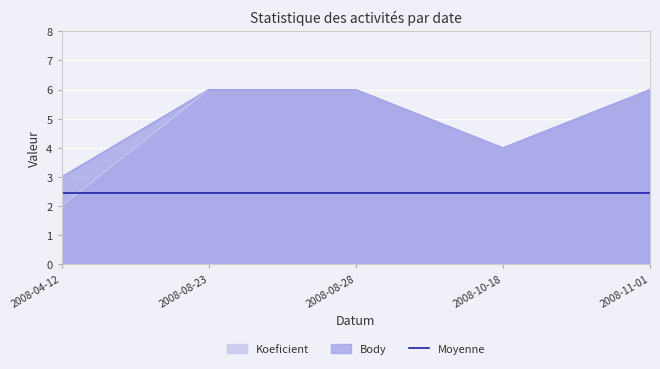

What is the difference between the maximum and minimum values in the Koeficient series?

4